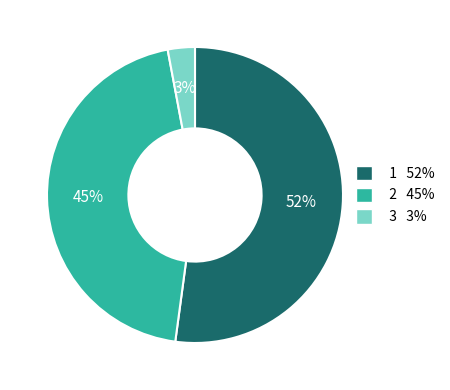

Does any single category account for the majority?

Yes